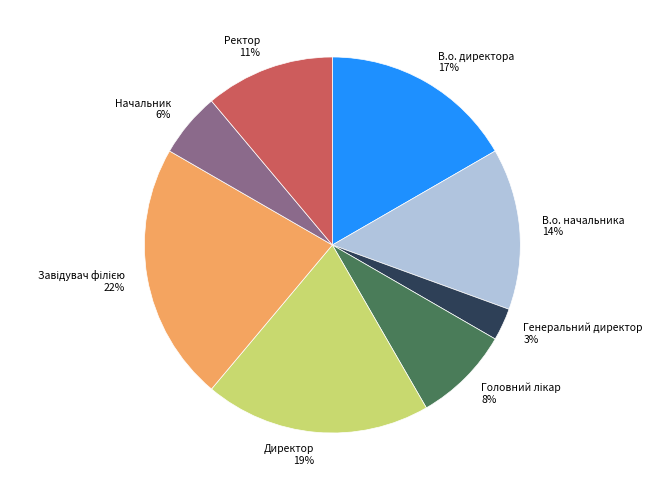

Which slice is the smallest?

Генеральний директор